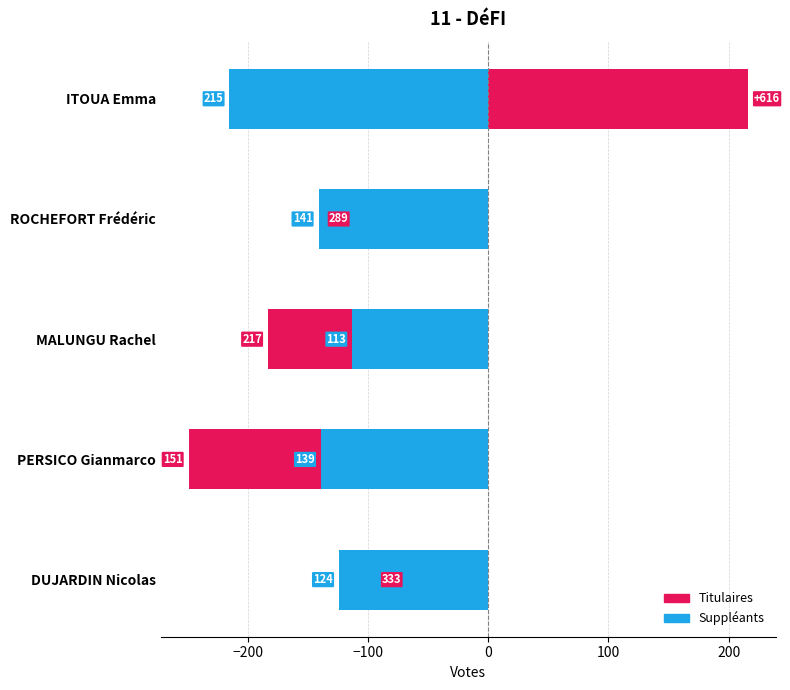

The value of Suppléants at DUJARDIN Nicolas is -42. True or false?

False